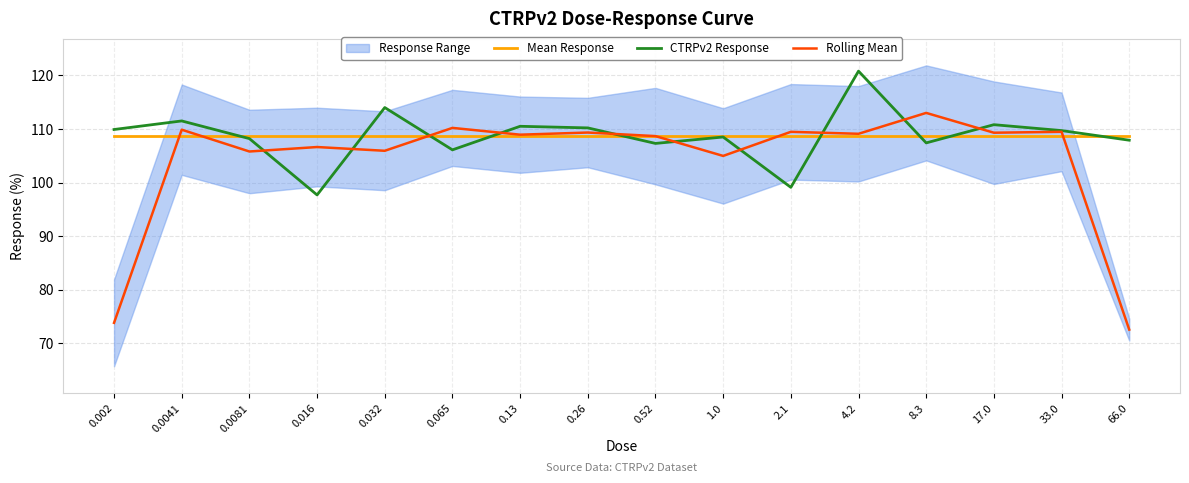

Reading left to right, what are all the values shown in this chart?

Mean Response: 108.7	108.7	108.7	108.7	108.7	108.7	108.7	108.7	108.7	108.7	108.7	108.7	108.7	108.7	108.7	108.7
CTRPv2 Response: 109.9	111.5	108.2	97.7	114.0	106.1	110.5	110.2	107.3	108.5	99.1	120.8	107.4	110.8	109.7	107.9
Rolling Mean: 73.8	109.9	105.8	106.6	105.9	110.2	108.9	109.3	108.7	105.0	109.5	109.1	113.0	109.3	109.5	72.5